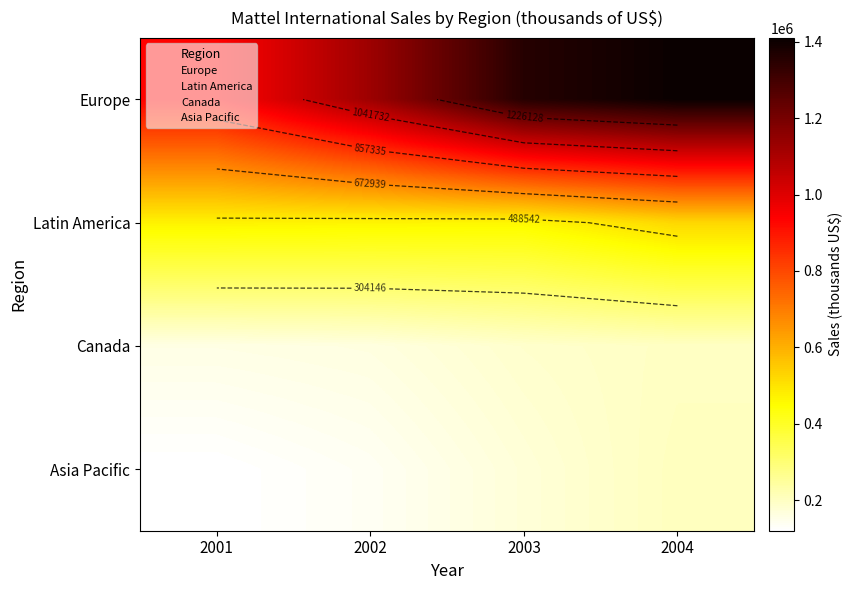

What is the spread (max minus min) of values at 2003?

1184551